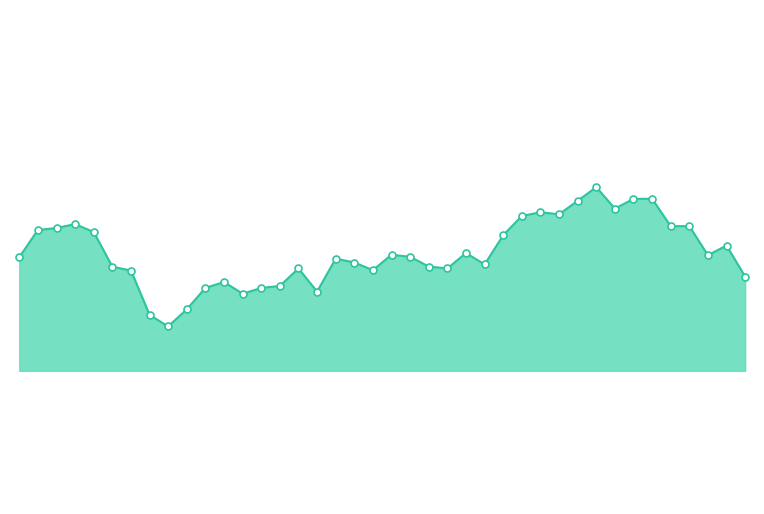

Which has a higher value, 18 or 11?

18